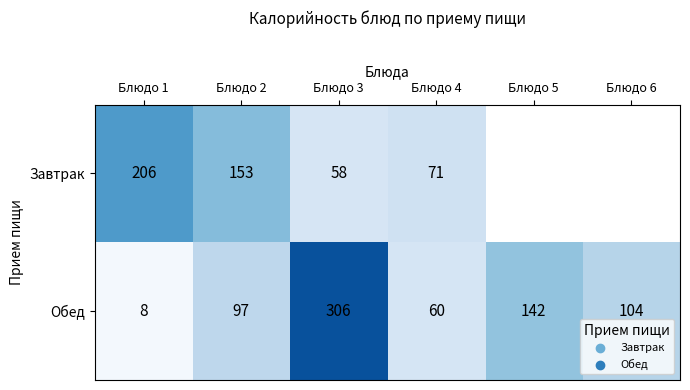

Rank the categories by Обед value from lowest to highest.

Блюдо 1, Блюдо 4, Блюдо 2, Блюдо 6, Блюдо 5, Блюдо 3